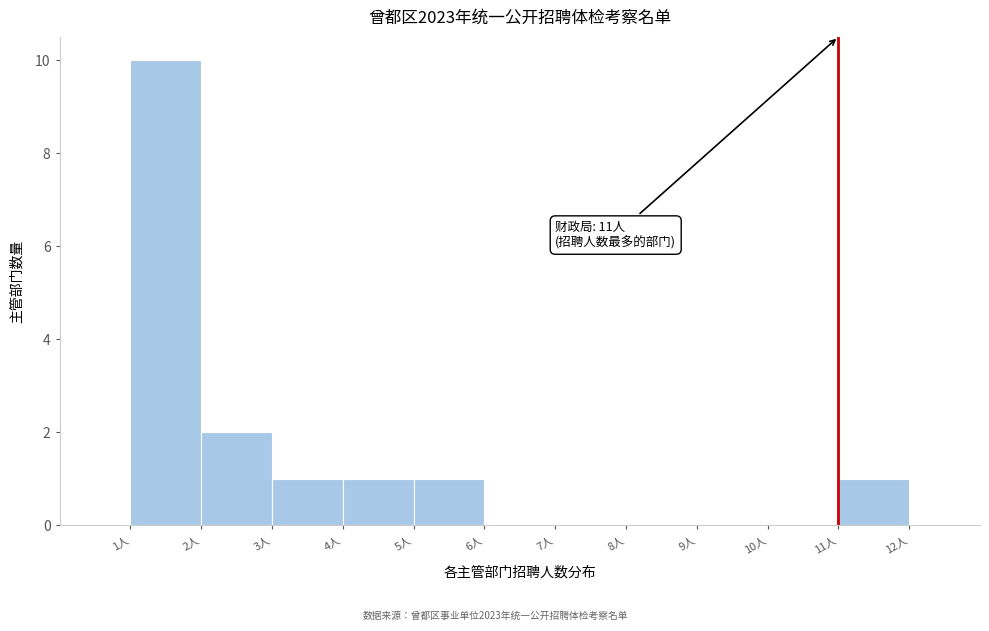

Over which range of the x-axis is the bar tallest?

1 to 2